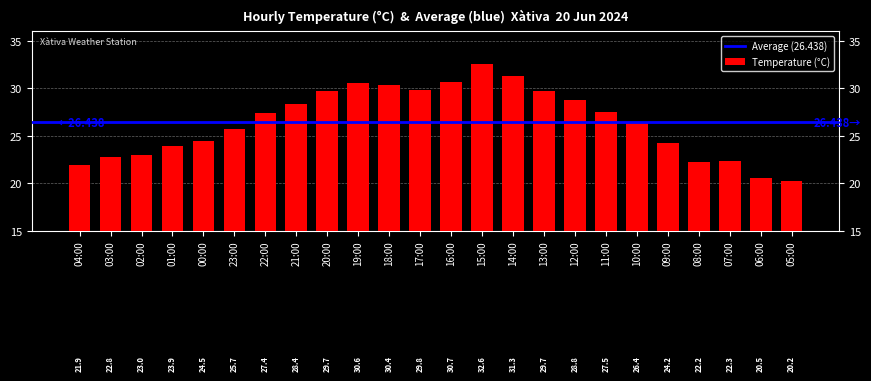

What is the change in value from 04:00 to 15:00?

+10.7